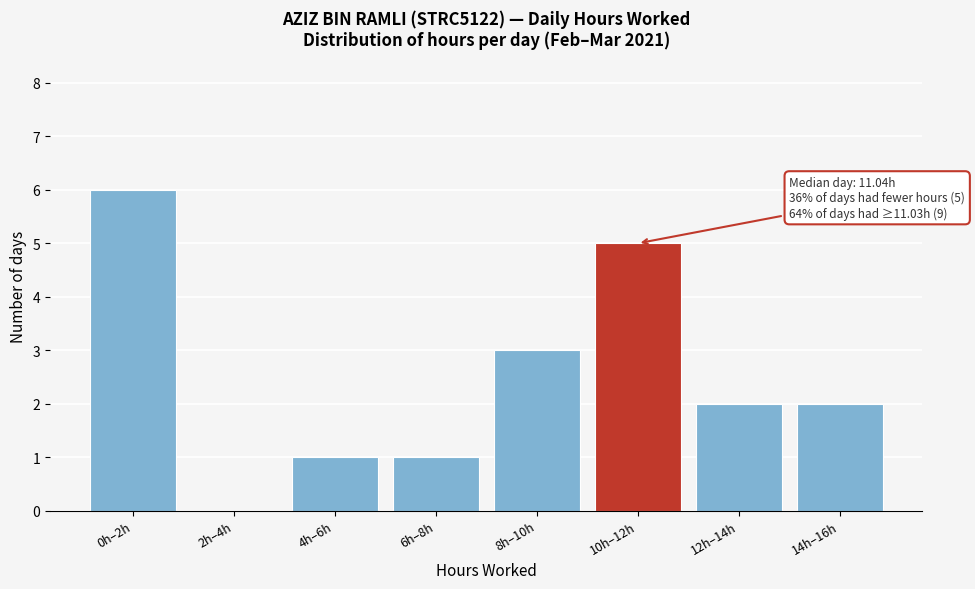

Reading left to right, list all the values displayed in this chart.

0h–2h=6	2h–4h=0	4h–6h=1	6h–8h=1	8h–10h=3	10h–12h=5	12h–14h=2	14h–16h=2